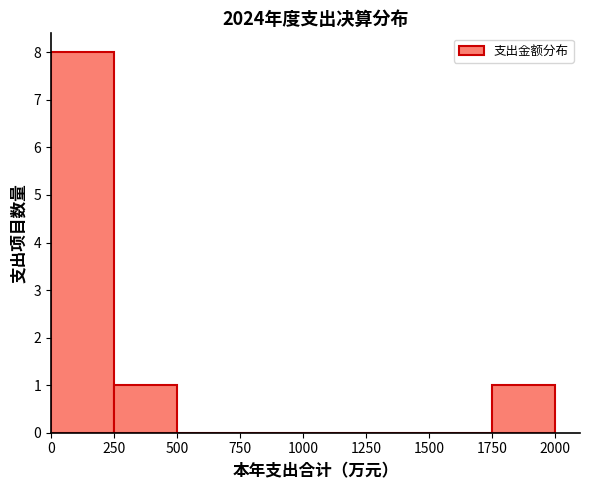

Reading left to right, transcribe this chart: for each bar, give the range it covers on the x-axis and its height. The values are not printed on the chart, so give them approximately, as read against the axis.

0 to 250: 8
250 to 500: 1
500 to 750: 0
750 to 1000: 0
1000 to 1250: 0
1250 to 1500: 0
1500 to 1750: 0
1750 to 2000: 1